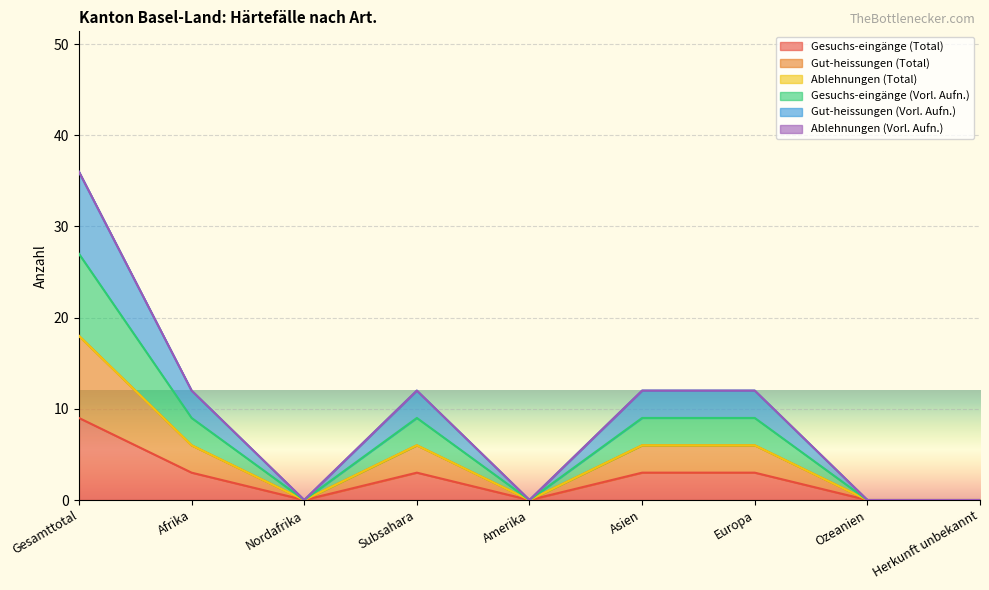

At which category is the sum across all series the highest?

Gesamttotal